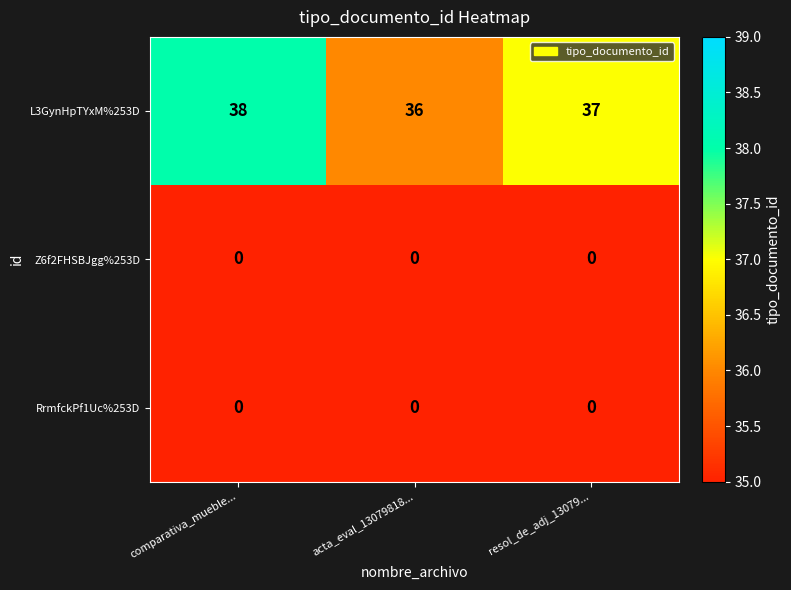

Is it true that L3GynHpTYxM%253D equals 17 at resol_de_adj_13079...?

False